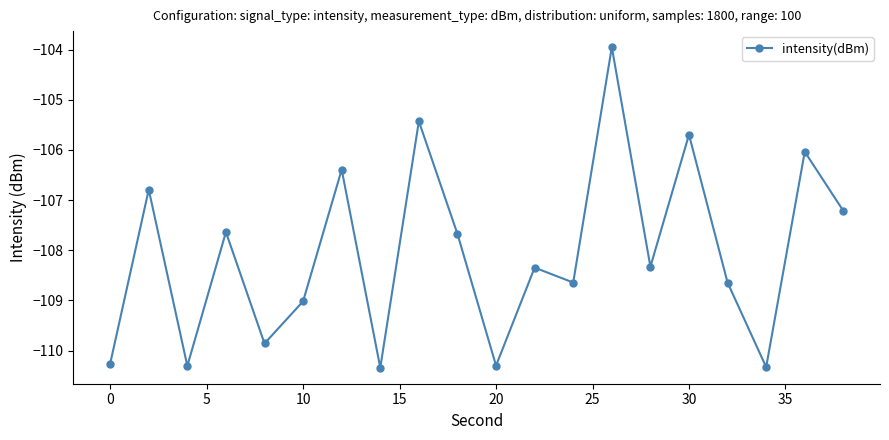

What is the average value?

-108.1